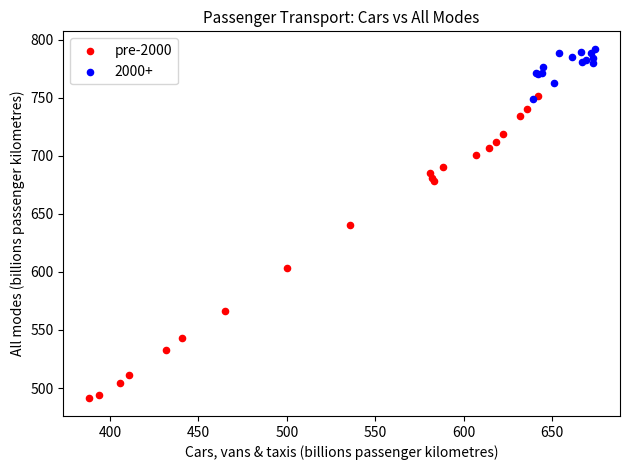

Which series reaches the minimum Y coordinate?

pre-2000